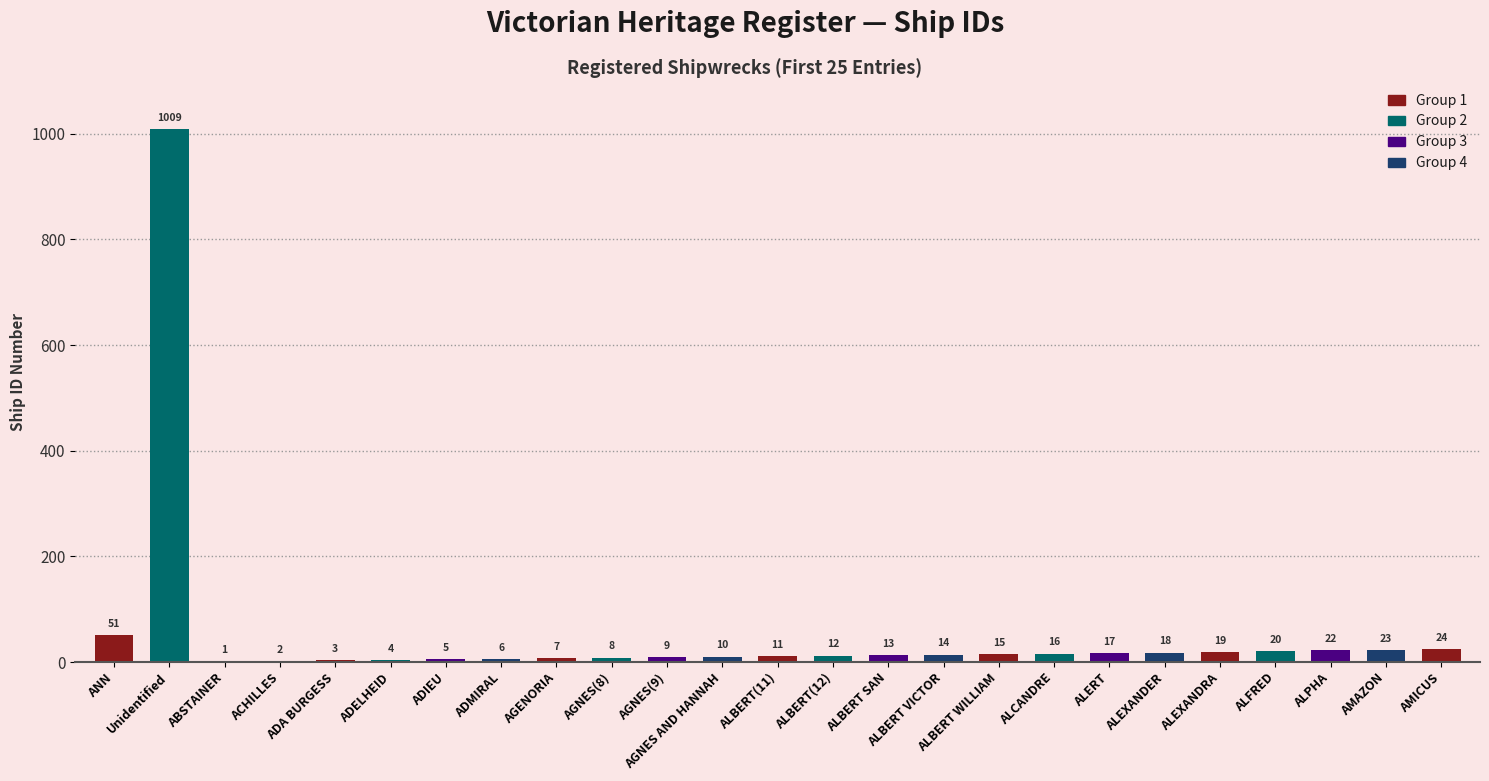

Where is the data nearest to the value 505?

ANN